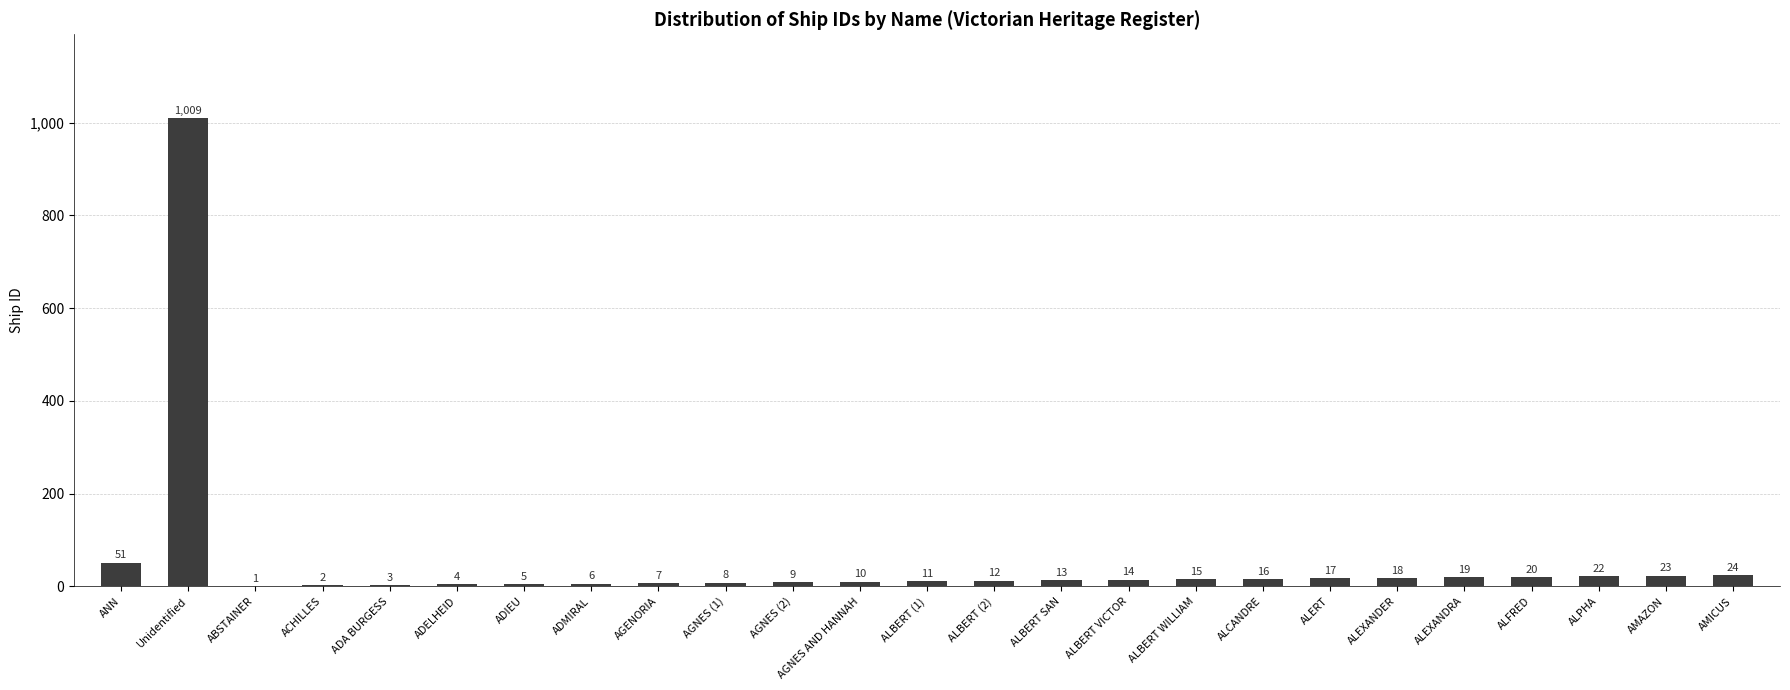

The chart shows a value of 18 at ALEXANDER. True or false?

True